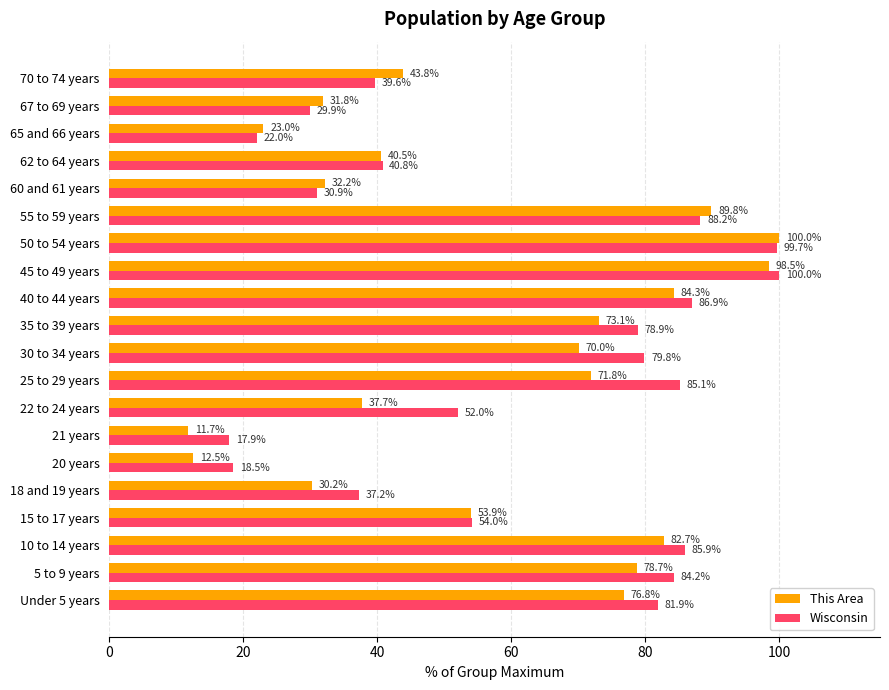

What is the spread (max minus min) of values at 25 to 29 years?

13.3